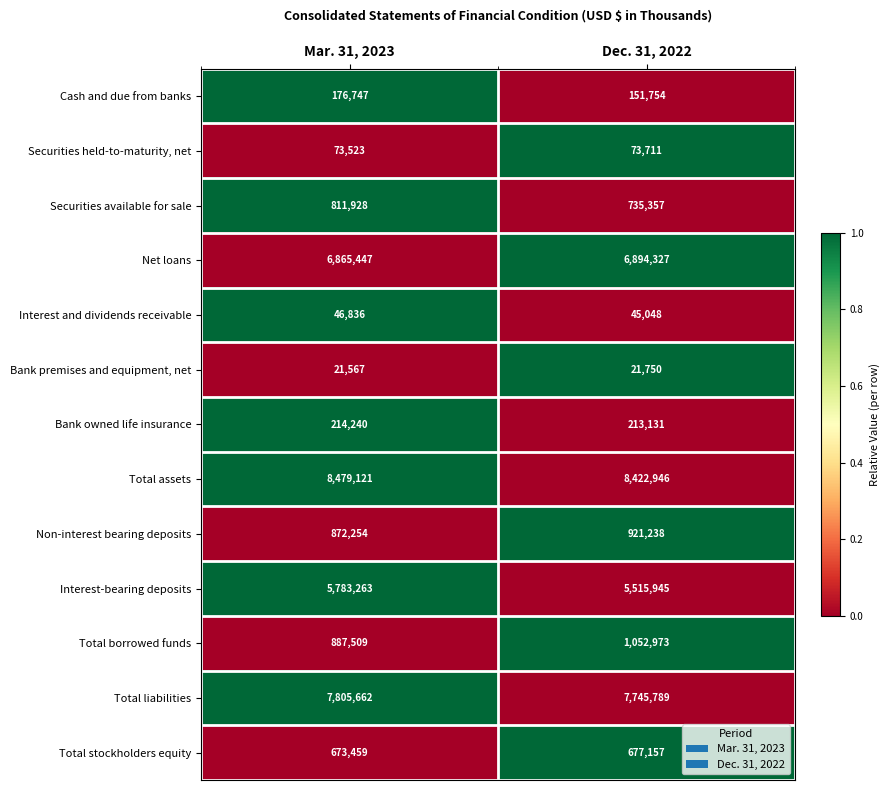

How many data points in Total borrowed funds are less than 1052973?

1